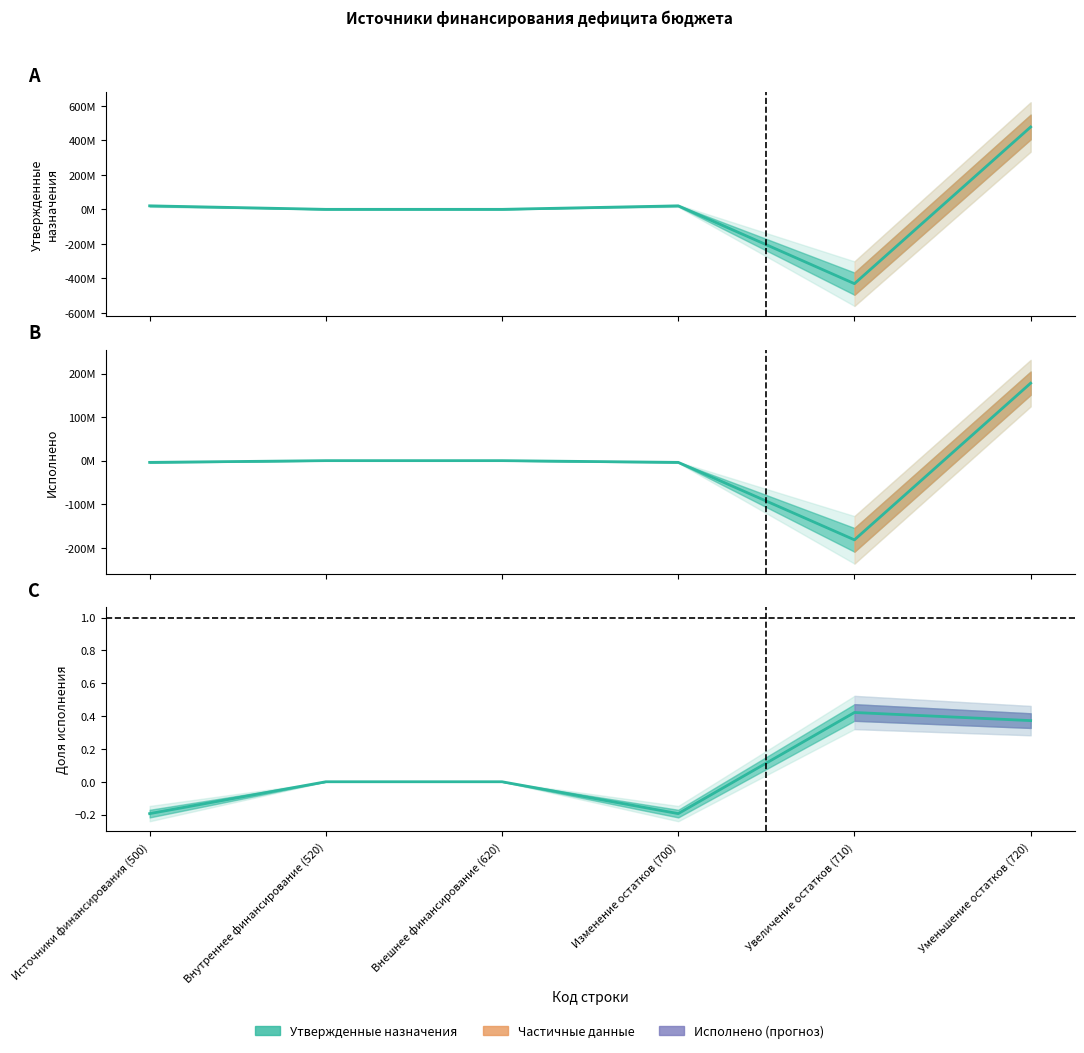

Reading left to right, list all the values displayed in this chart.

Утвержденные бюджетные назначения: 20314772.7	0.0	0.0	20314772.7	-430793332.1	477487712.8
Исполнено: -3941875.5	0.0	0.0	-3941875.5	-181754795.8	177812920.2
Доля исполнения: -0.2	0.0	0.0	-0.2	0.4	0.4